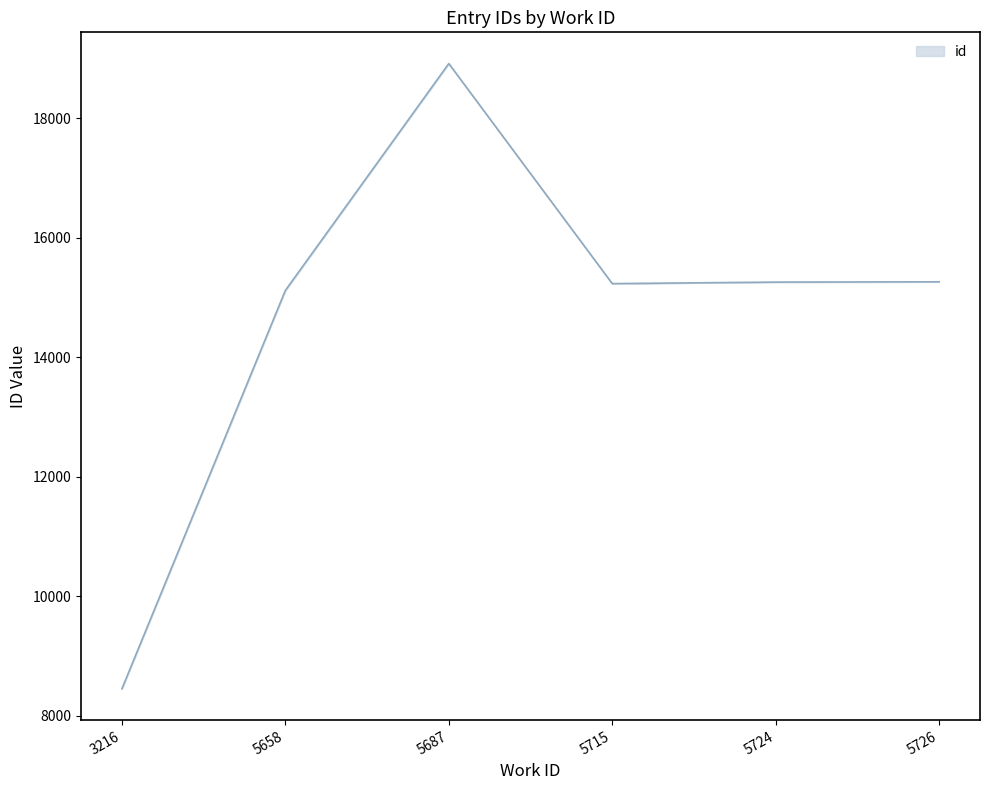

Where is the data nearest to the value 13681?

5658